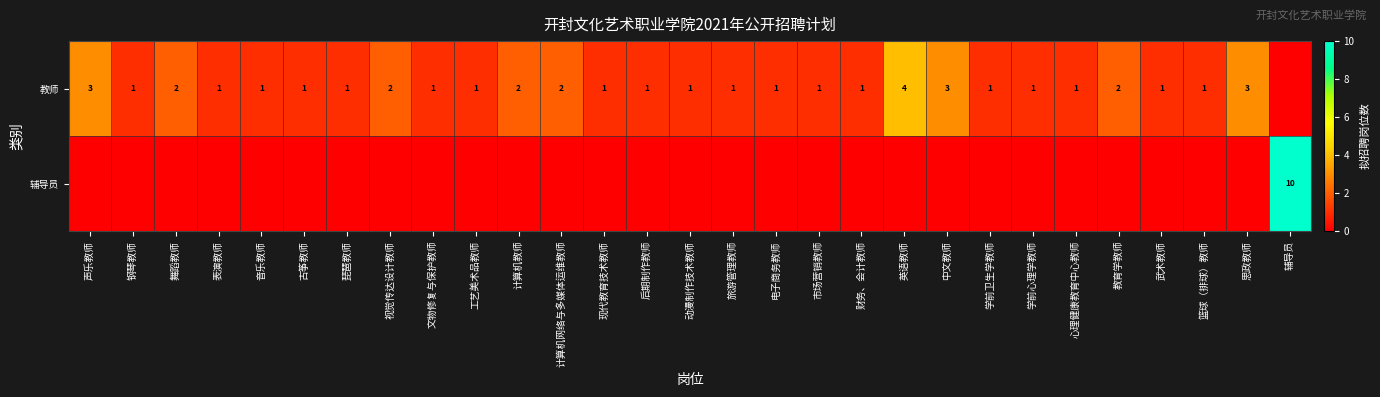

Count the number of categories in the chart.

29